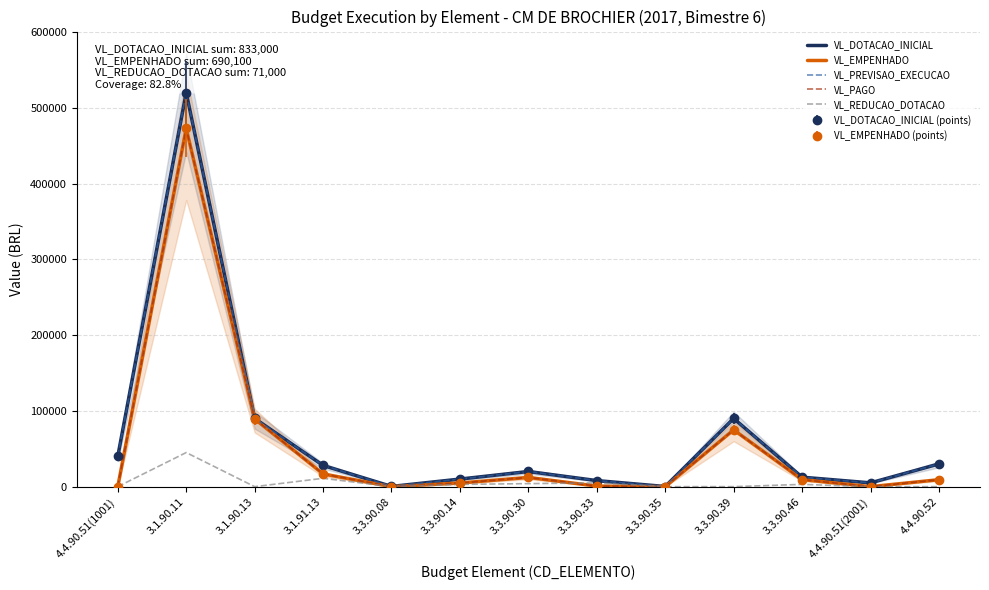

The value of VL_REDUCAO_DOTACAO at 4.4.90.51(1001) is 0.0. True or false?

True